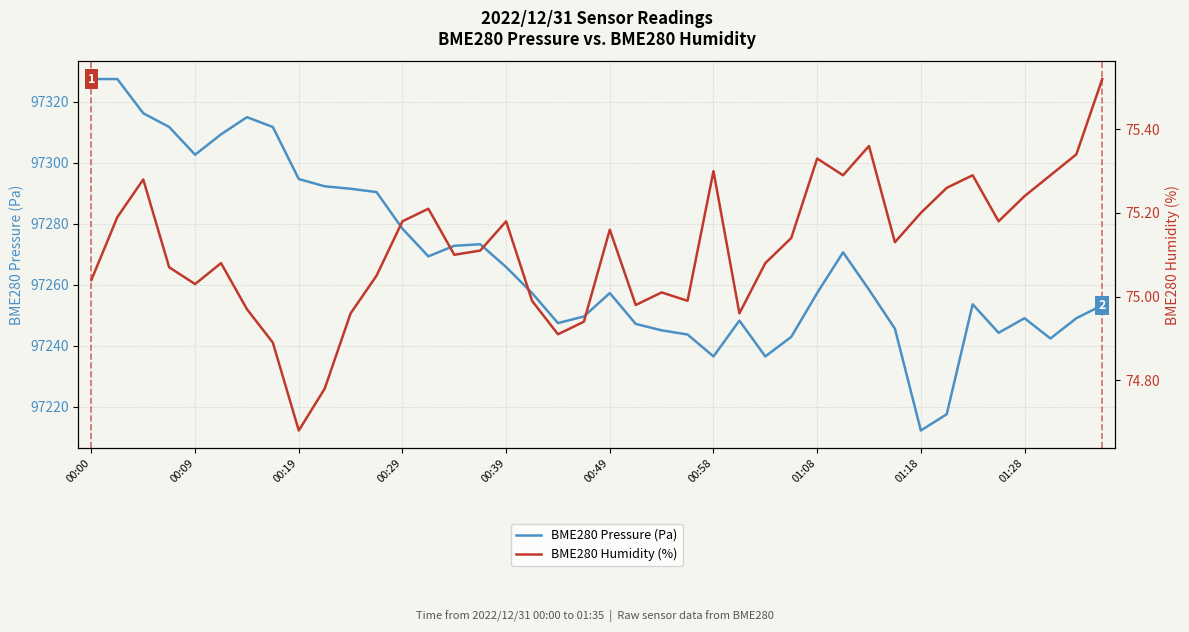

What are all the series names shown in the legend?

BME280 Pressure (Pa), BME280 Humidity (%)